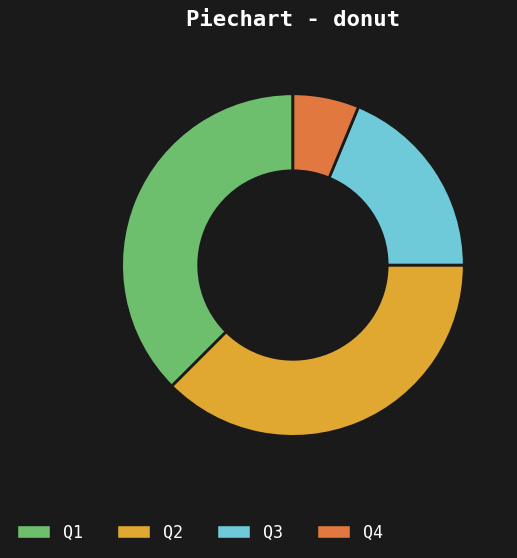

Does Q2 account for over 50% of the chart?

No